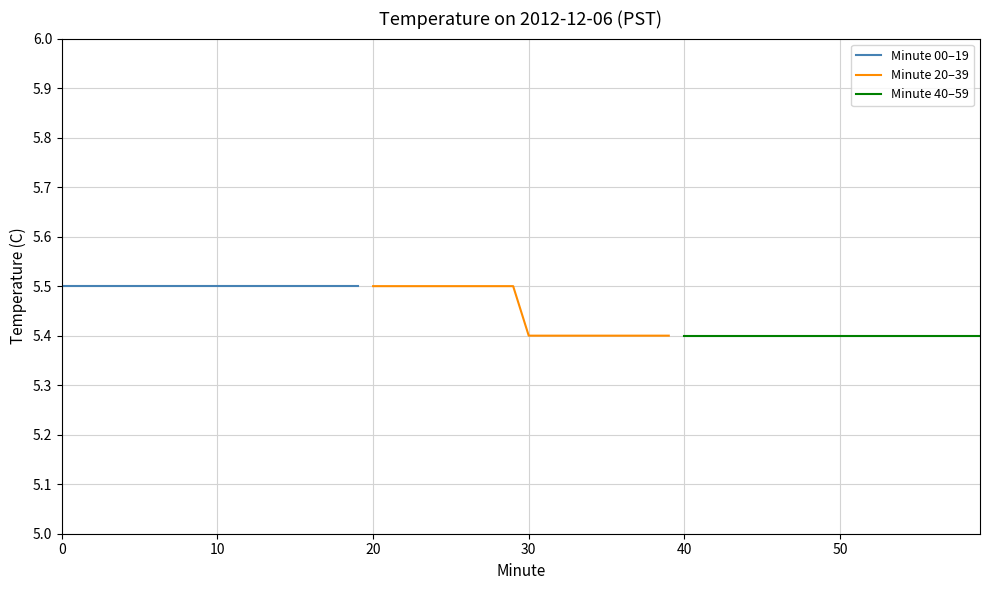

What is the greatest value displayed?

5.5